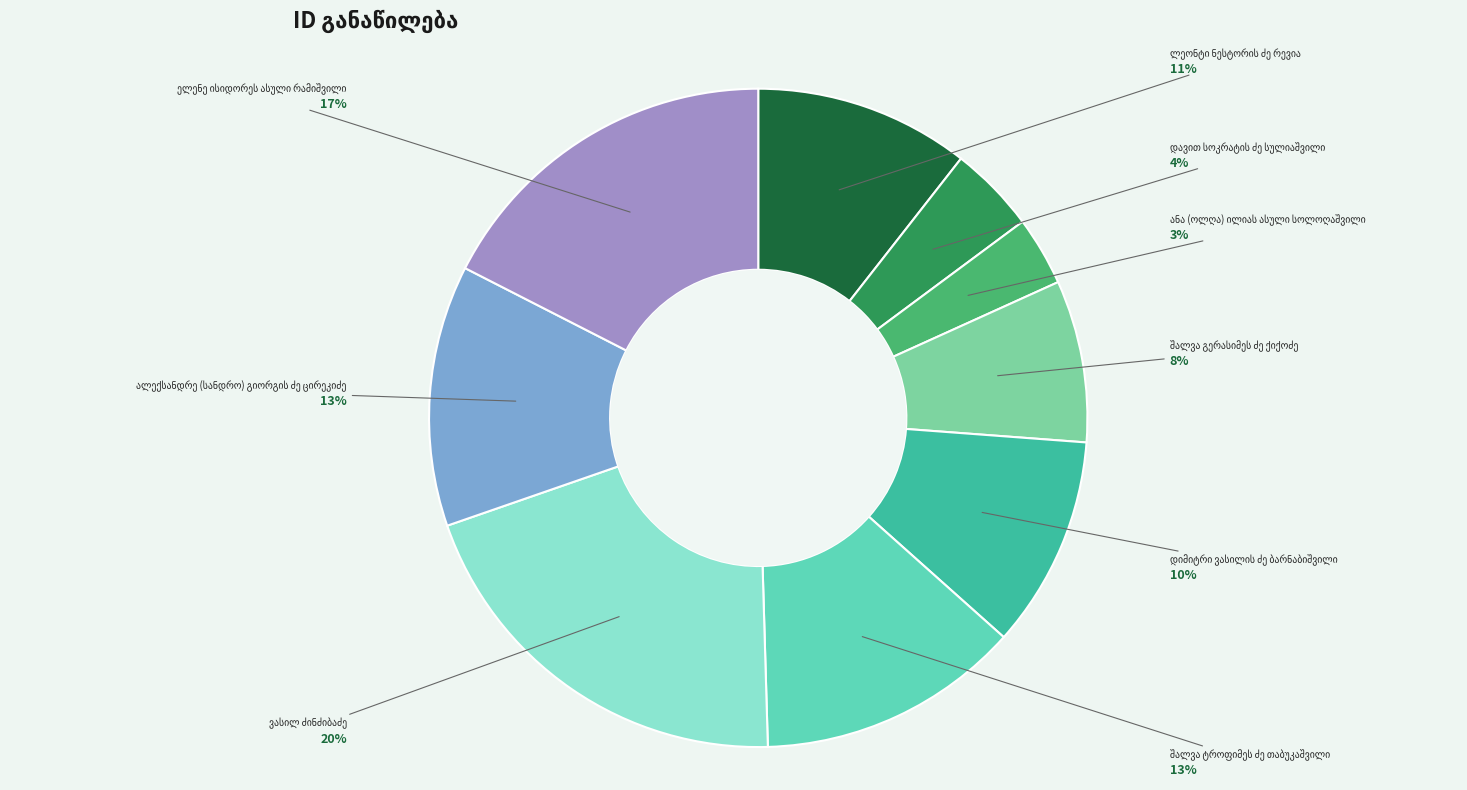

Is there a majority slice in this chart?

No